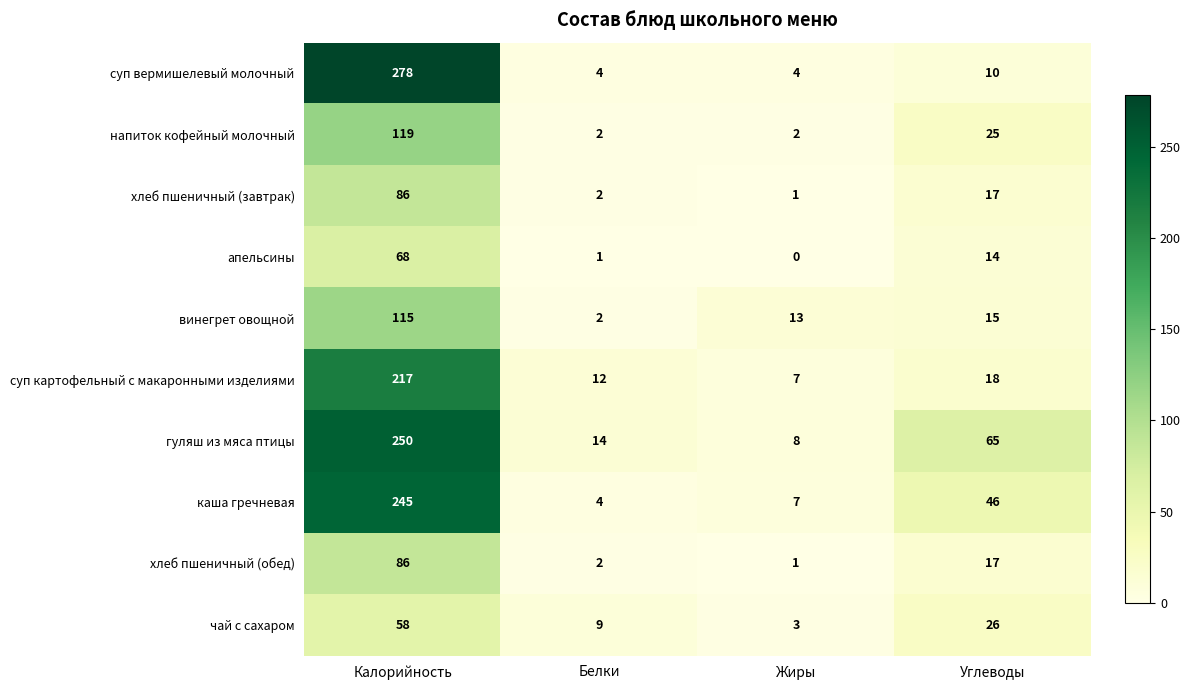

The суп картофельный с макаронными изделиями series shows 3 at Белки. True or false?

False